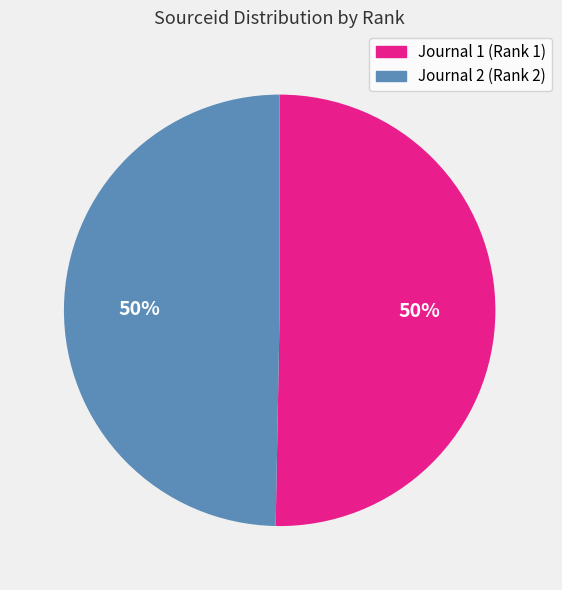

True or false: Journal 2 (Rank 2) accounts for 61% of the total.

False